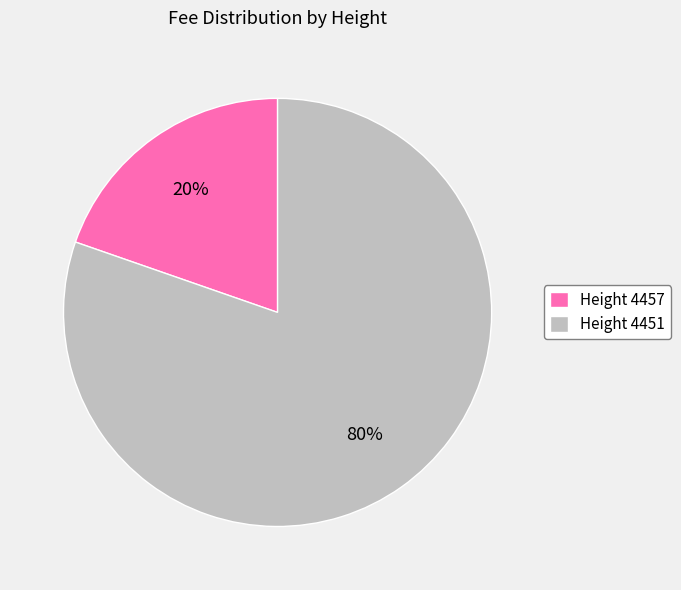

Which has a higher value, Height 4457 or Height 4451?

Height 4451